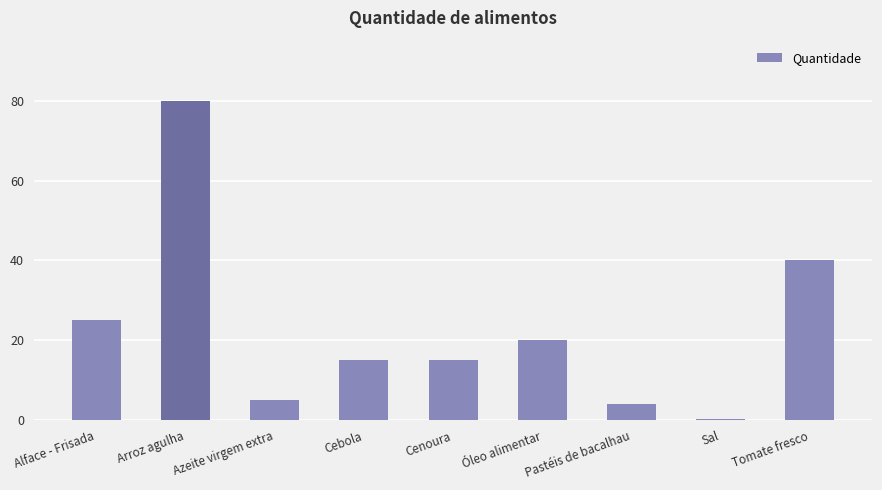

Which has a higher value, Óleo alimentar or Cebola?

Óleo alimentar